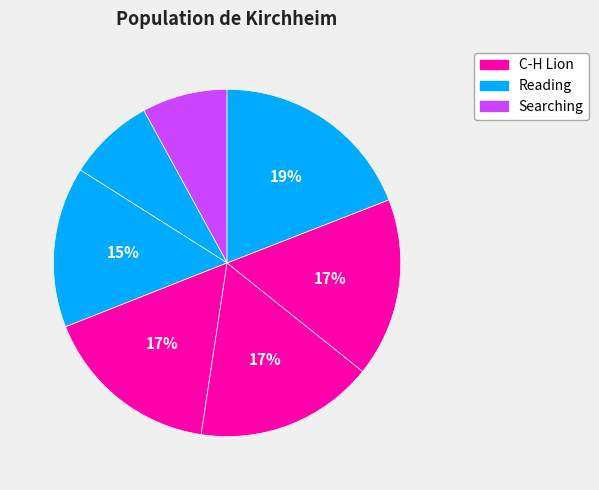

Count the number of slices in the pie.

7